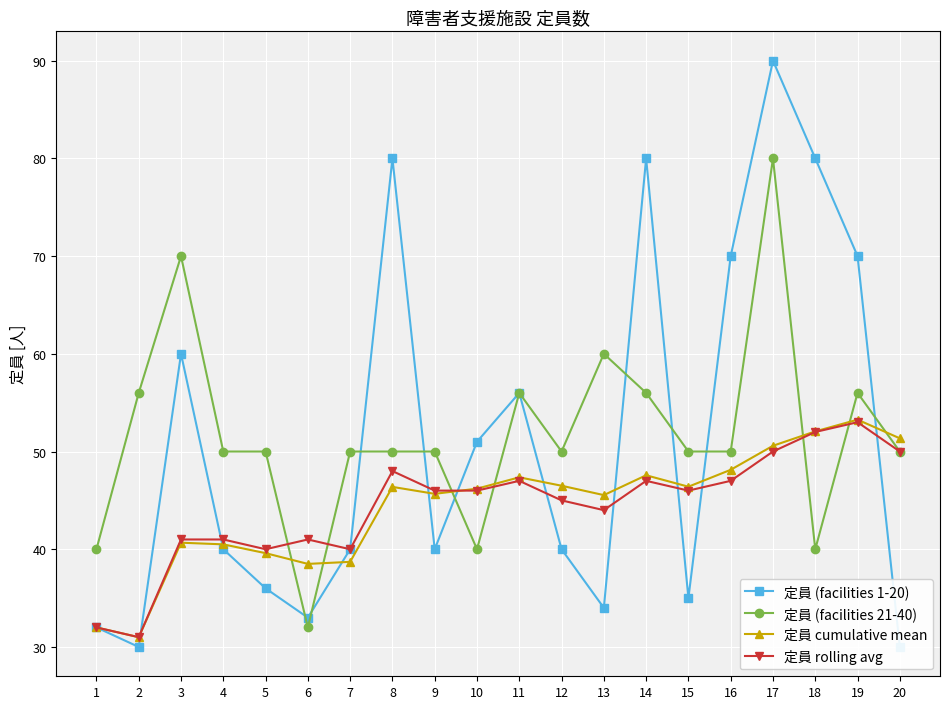

Reading left to right, transcribe all the data shown in this chart.

定員 (facilities 1-20): 1=32.0	2=30.0	3=60.0	4=40.0	5=36.0	6=33.0	7=40.0	8=80.0	9=40.0	10=51.0	11=56.0	12=40.0	13=34.0	14=80.0	15=35.0	16=70.0	17=90.0	18=80.0	19=70.0	20=30.0
定員 (facilities 21-40): 1=40.0	2=56.0	3=70.0	4=50.0	5=50.0	6=32.0	7=50.0	8=50.0	9=50.0	10=40.0	11=56.0	12=50.0	13=60.0	14=56.0	15=50.0	16=50.0	17=80.0	18=40.0	19=56.0	20=50.0
定員 cumulative mean: 1=32.0	2=31.0	3=40.7	4=40.5	5=39.6	6=38.5	7=38.7	8=46.4	9=45.7	10=46.2	11=47.4	12=46.5	13=45.5	14=47.6	15=46.4	16=48.1	17=50.6	18=52.1	19=53.3	20=51.4
定員 rolling avg: 1=32.0	2=31.0	3=41.0	4=41.0	5=40.0	6=41.0	7=40.0	8=48.0	9=46.0	10=46.0	11=47.0	12=45.0	13=44.0	14=47.0	15=46.0	16=47.0	17=50.0	18=52.0	19=53.0	20=50.0